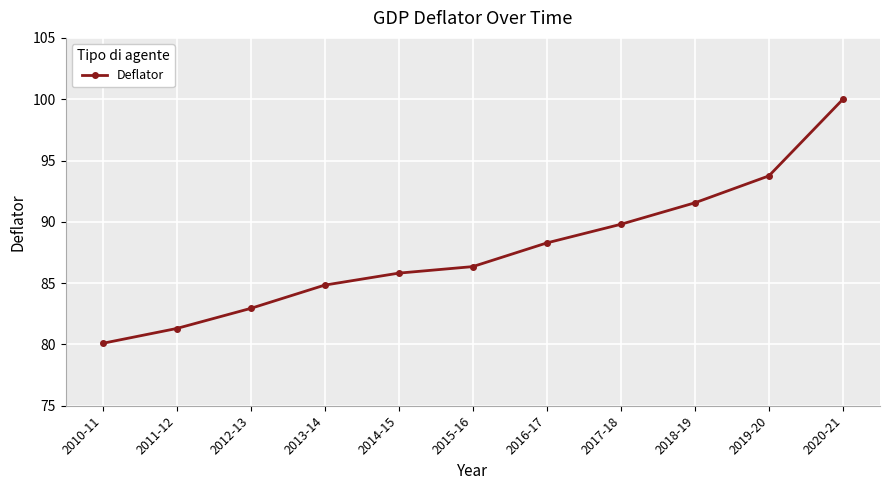

What is the sum of the values at 2013-14 and 2010-11?

164.9